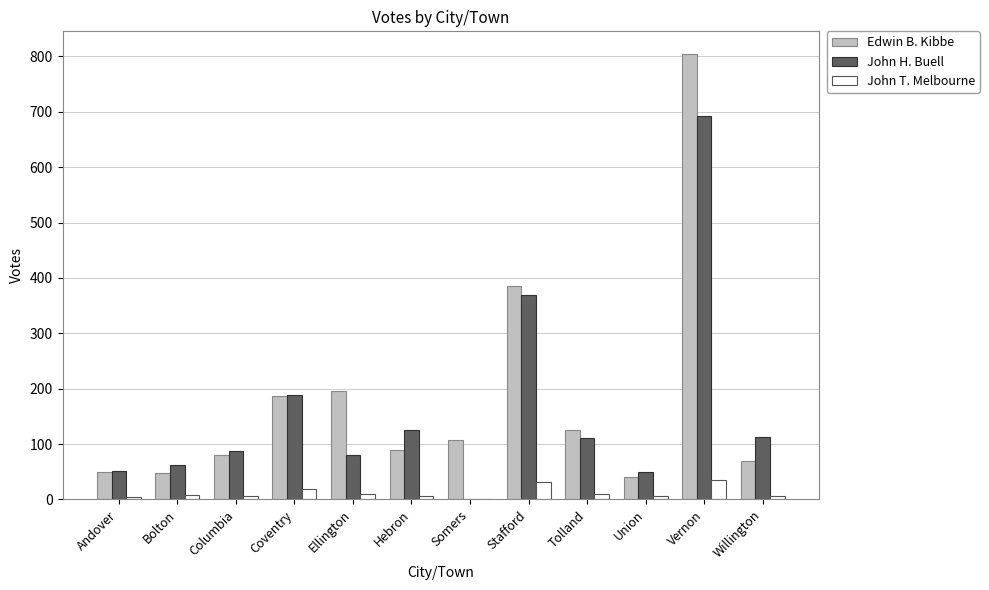

True or false: John T. Melbourne has a value of 7 at Hebron.

True